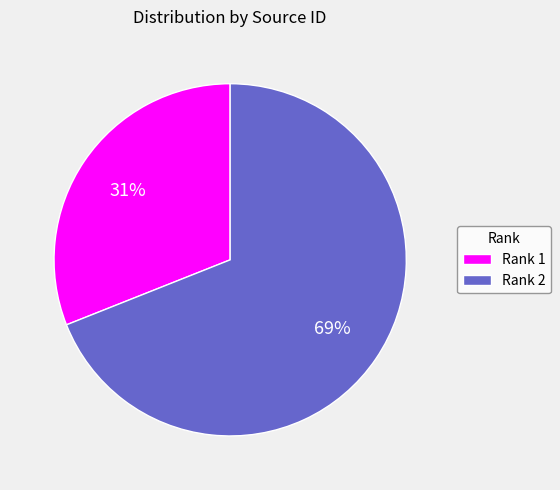

Which has a higher value, Rank 1 or Rank 2?

Rank 2